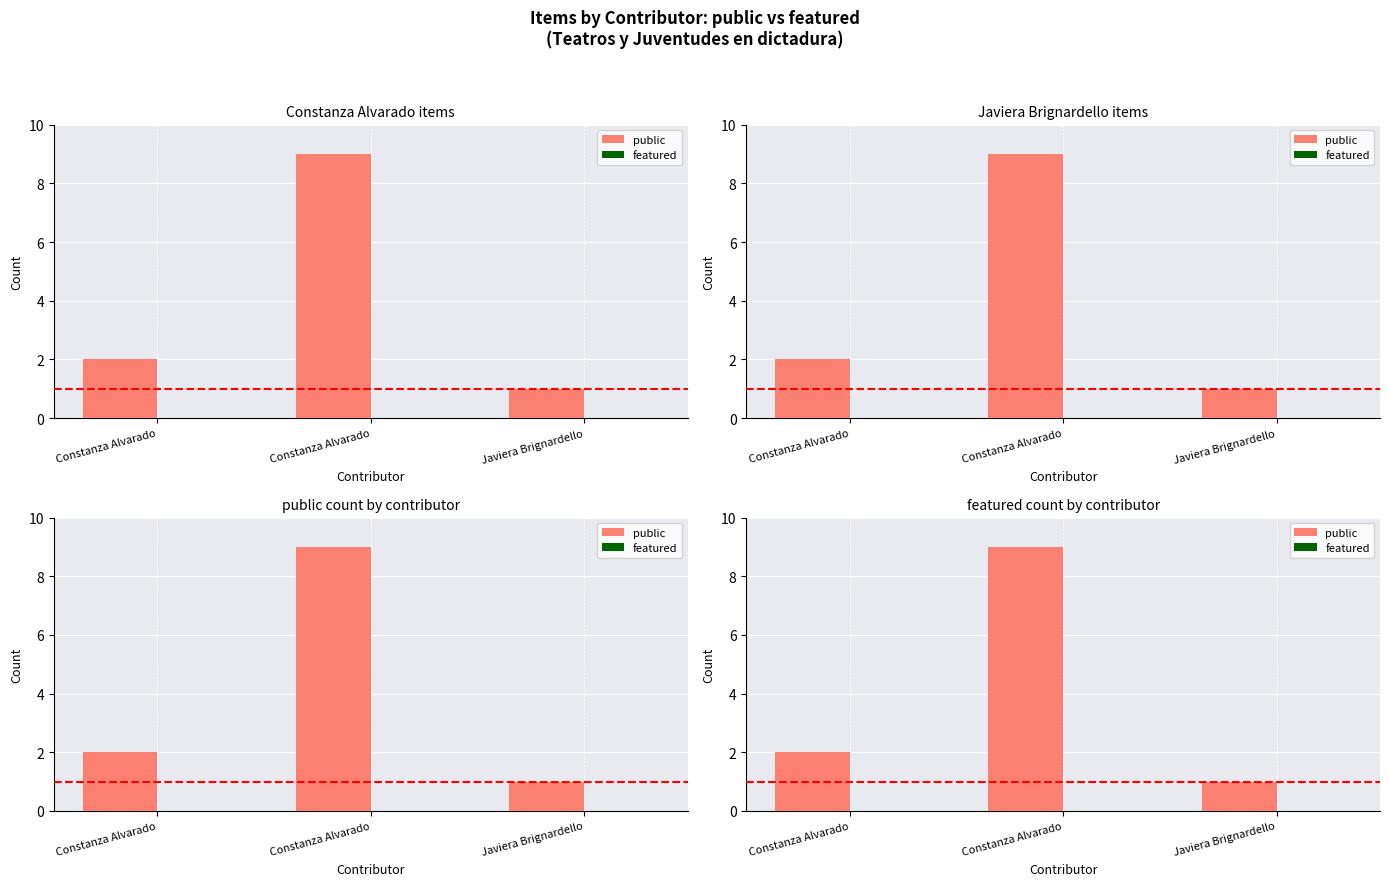

Rank the series by their maximum value, from highest to lowest.

public, featured